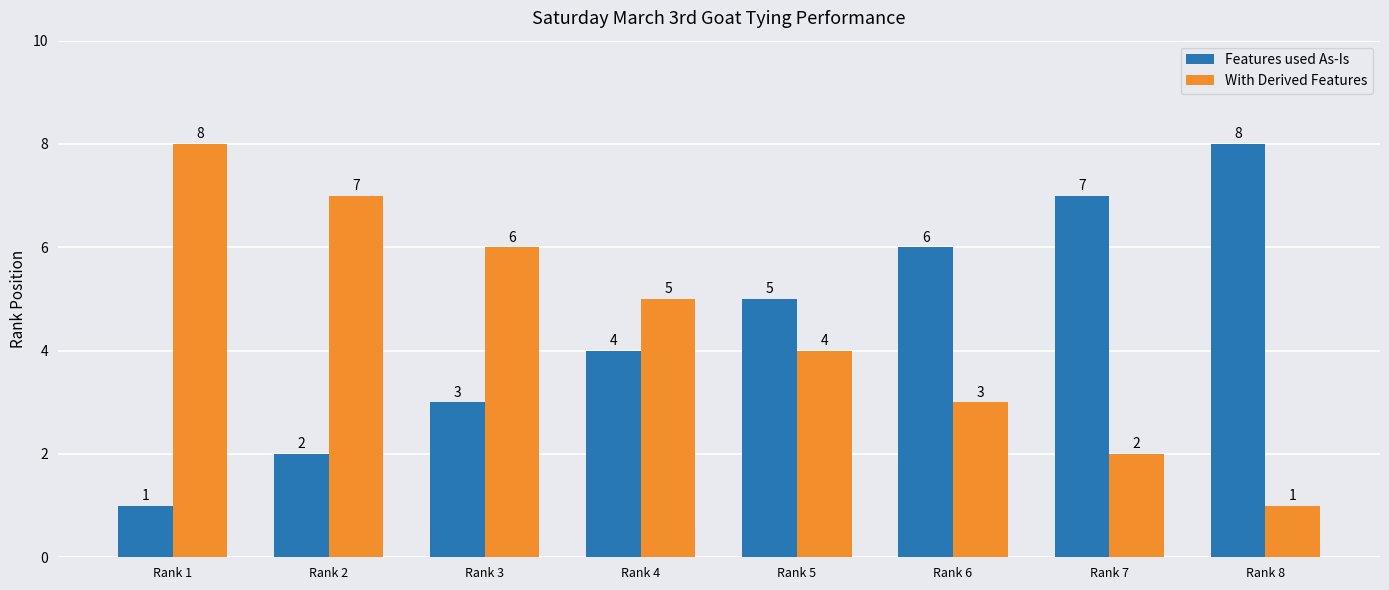

What is the spread (max minus min) of values at Rank 1?

7